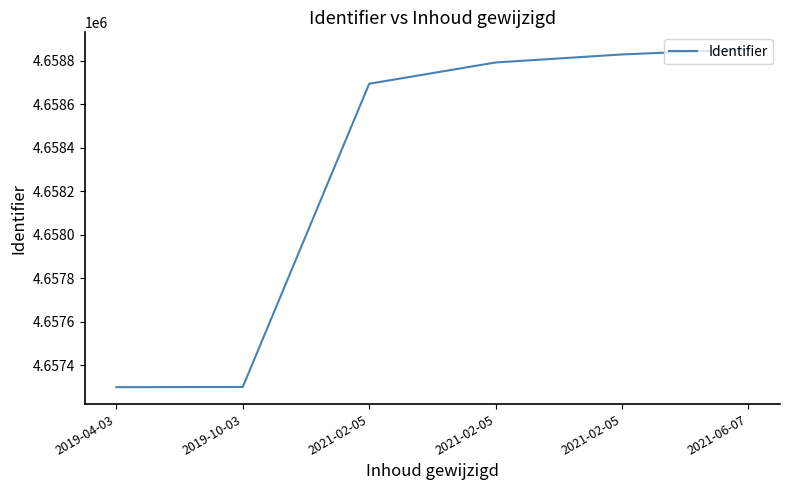

True or false: the data shows 7033106 at 2019-10-03.

False